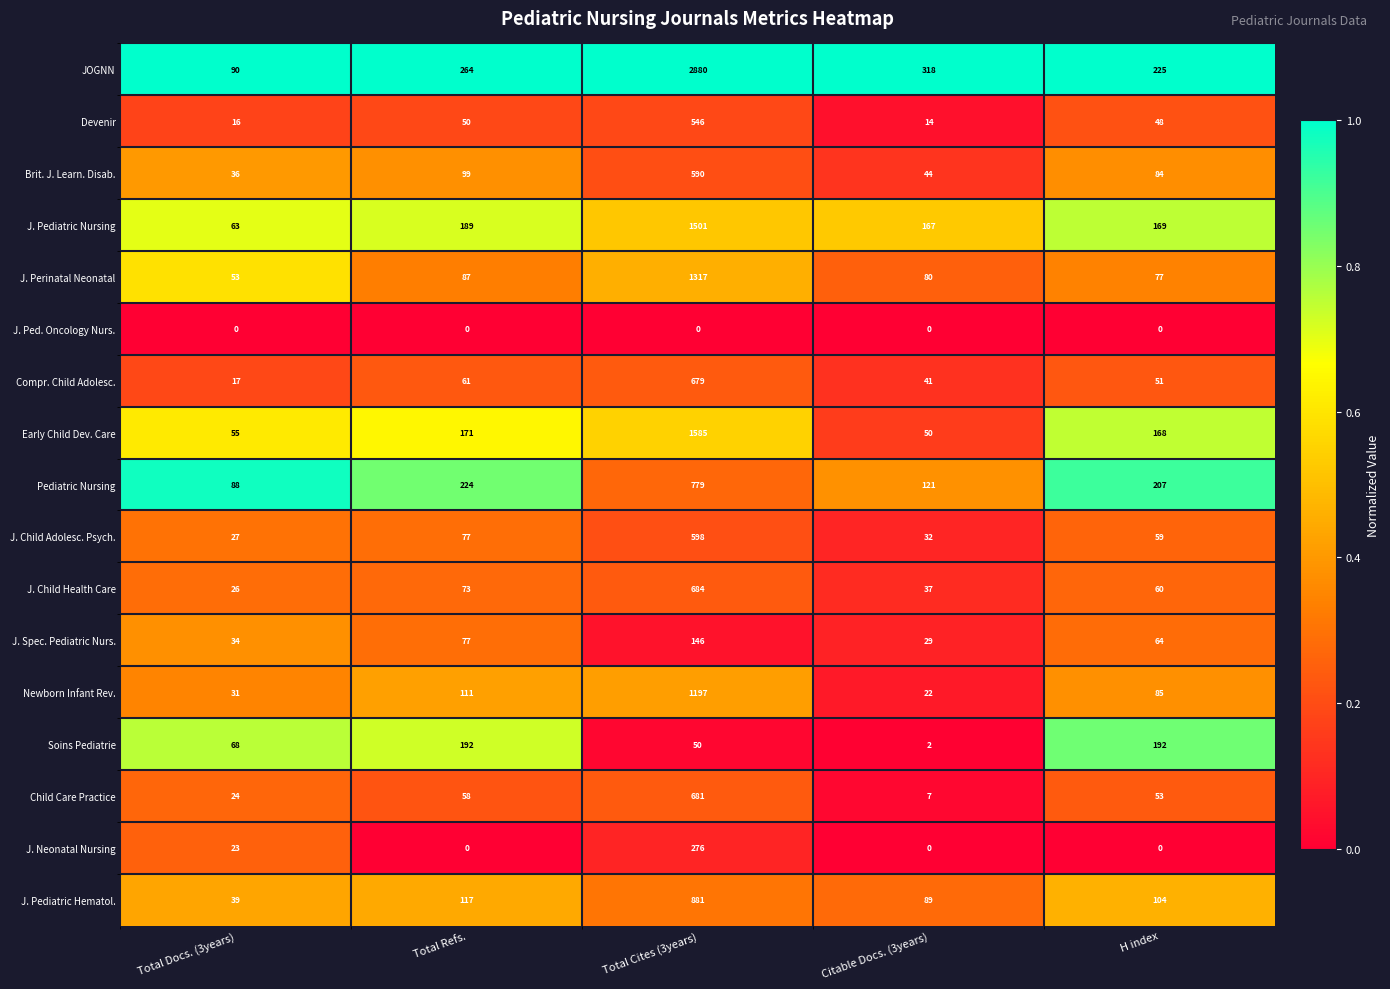

What is the maximum value shown in the chart?

2880